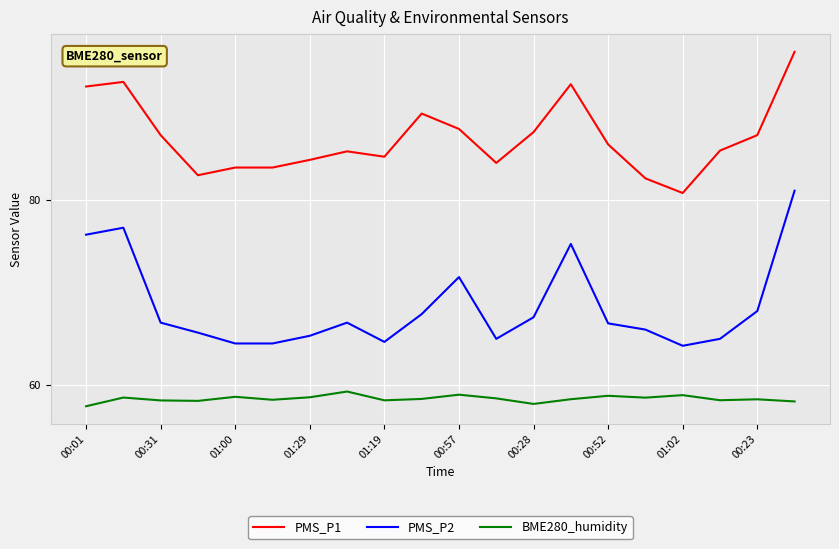

List the series in order of their overall mean, lowest first.

BME280_humidity, PMS_P2, PMS_P1